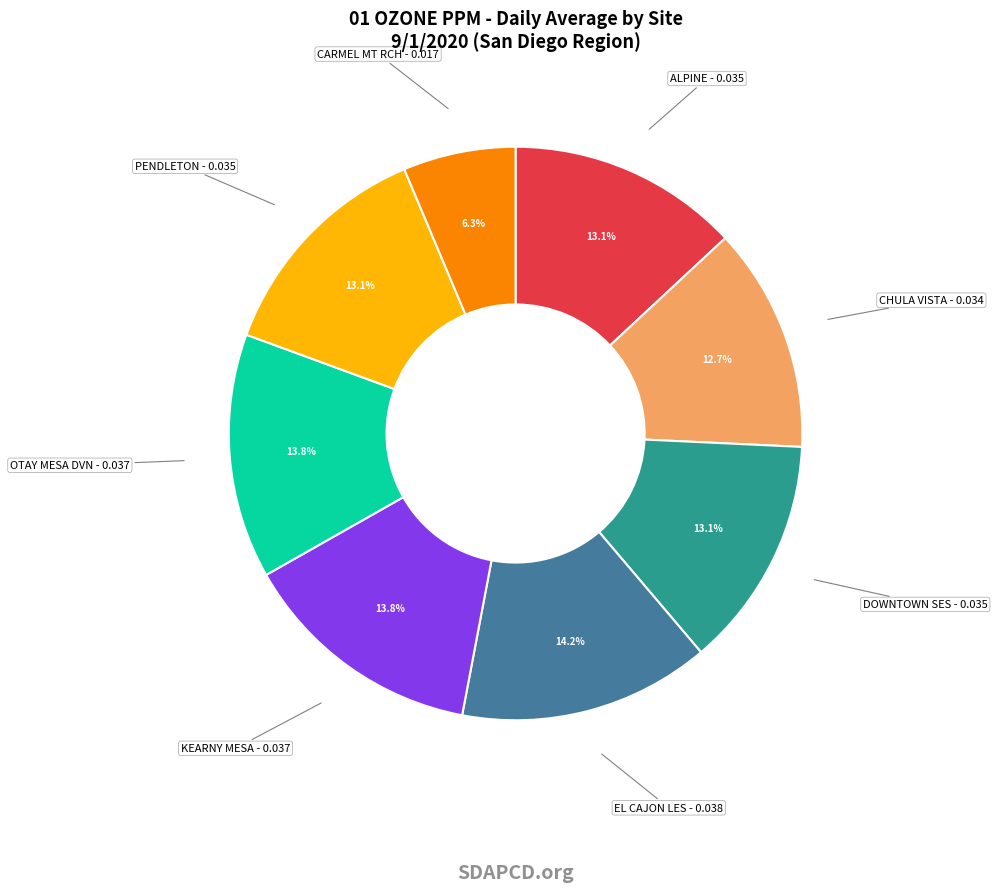

What percentage is the CARMEL MT RCH slice, to the nearest percent?

6%